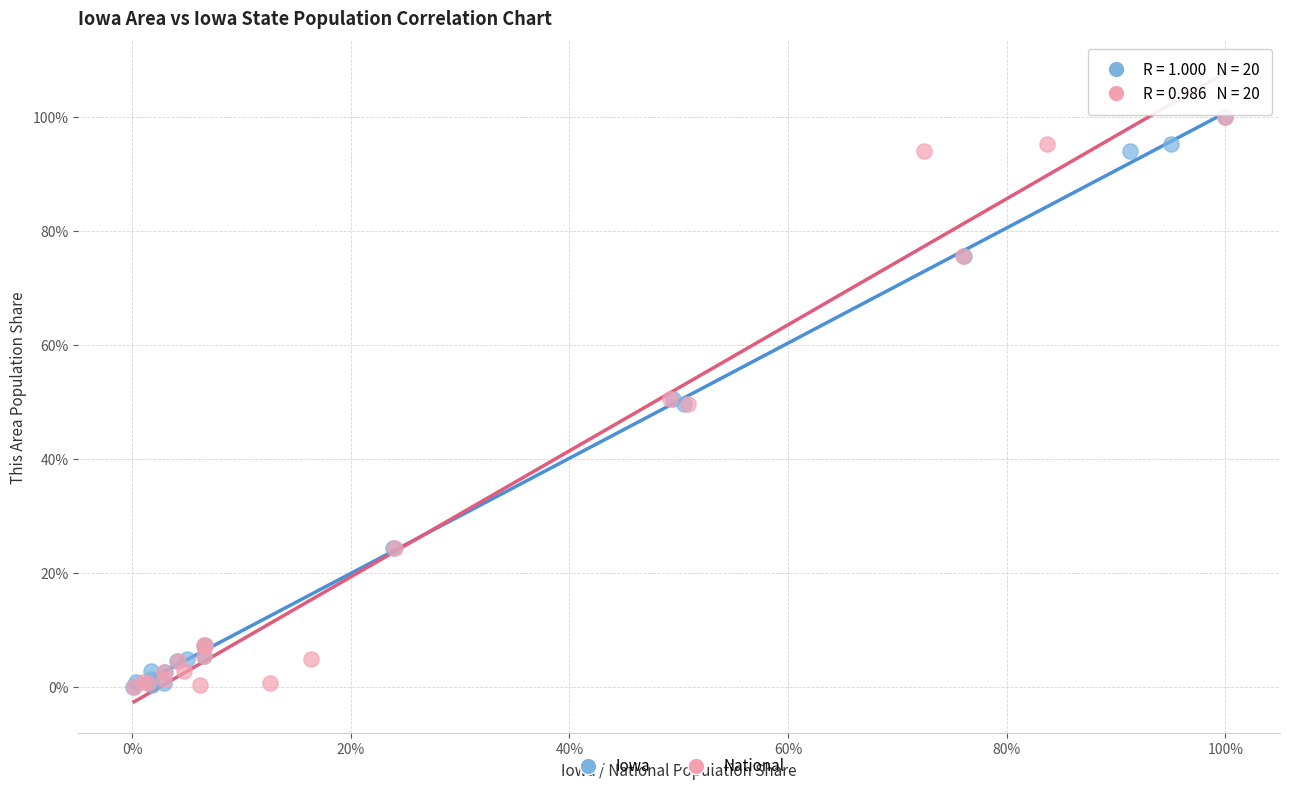

What are all the series names shown in the legend?

Iowa, National